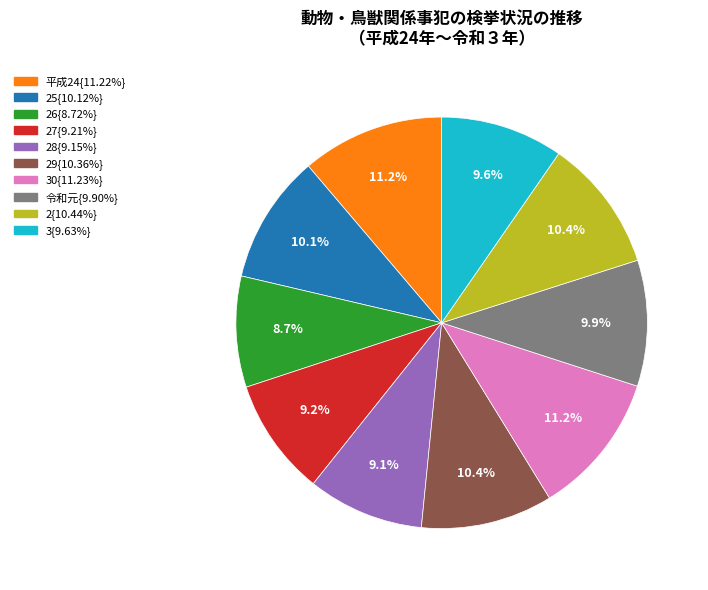

Does any single category account for the majority?

No